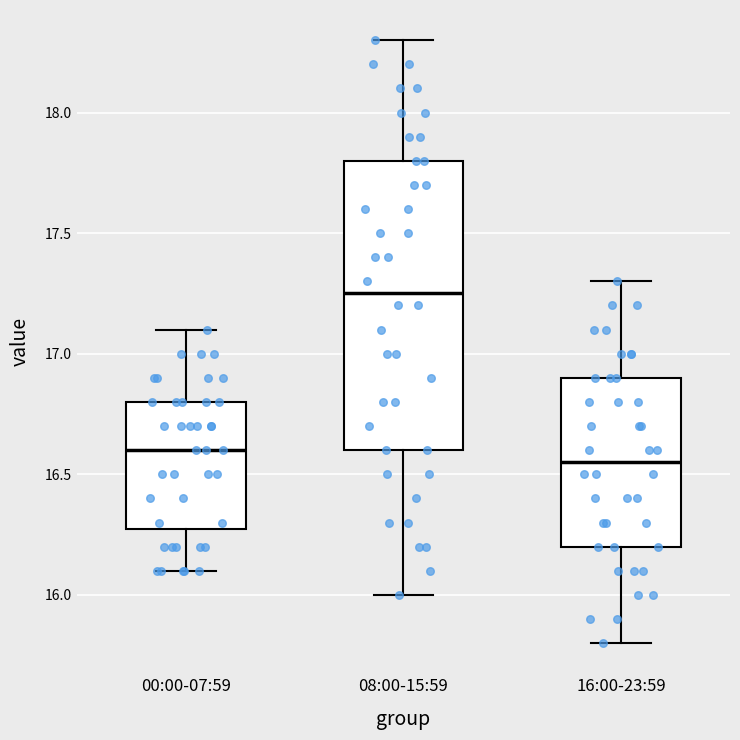

Reading left to right, read every box against the y-axis: the position of its median line, the range the box covers, and the ends of its whiskers. The values are not printed on the chart, so give them approximately, as read against the axis.

00:00-07:59: median 16.60, box 16.30 to 16.80, whiskers 16.10 to 17.10
08:00-15:59: median 17.25, box 16.60 to 17.80, whiskers 16.00 to 18.30
16:00-23:59: median 16.55, box 16.20 to 16.90, whiskers 15.80 to 17.30